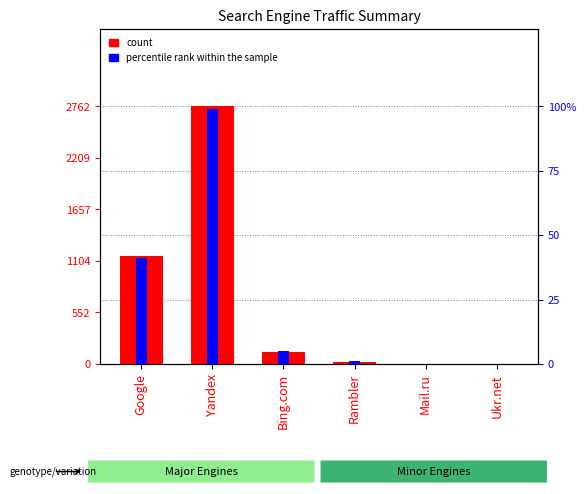

What is the sum of all count values?

4075